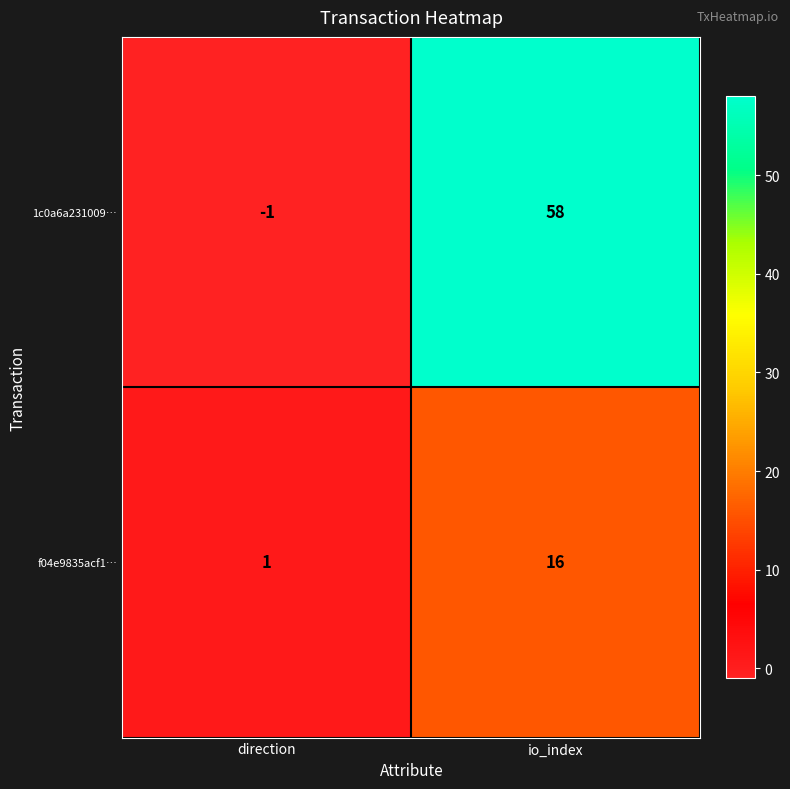

List the series in order of their peak value, highest first.

1c0a6a231009…, f04e9835acf1…